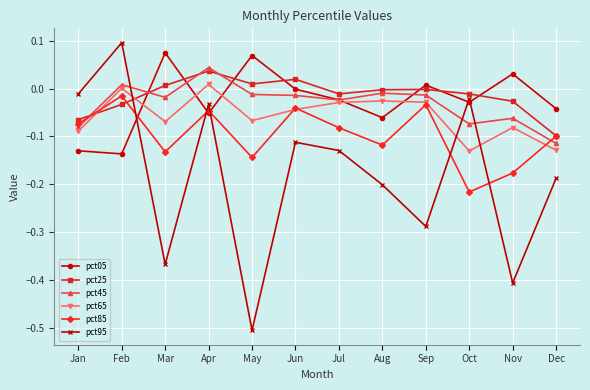

What are all the series names shown in the legend?

pct05, pct25, pct45, pct65, pct85, pct95